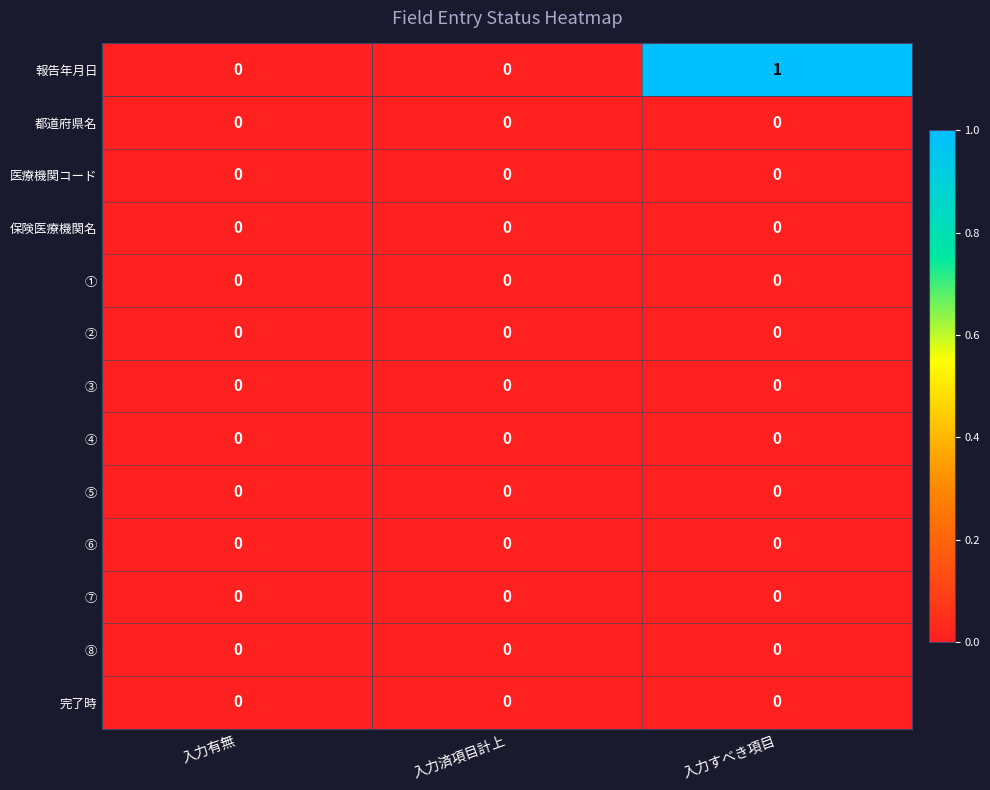

Which series has the largest total across all categories?

報告年月日